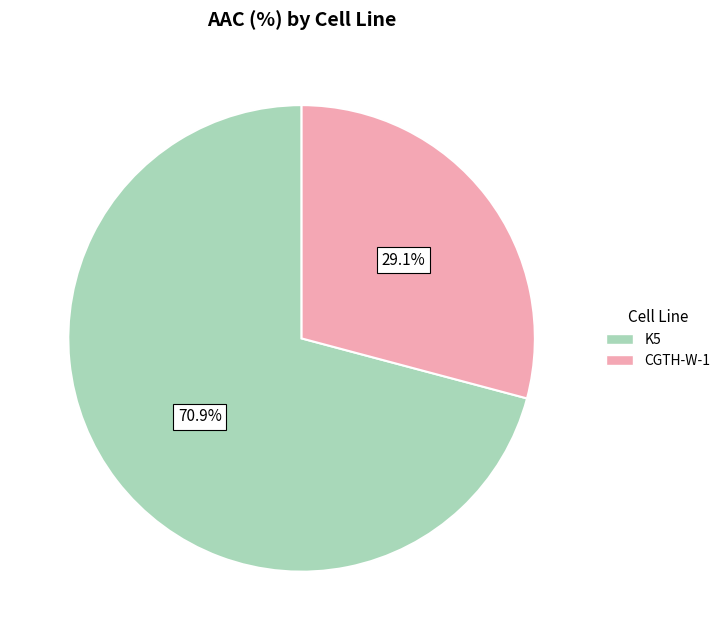

How many segments does this pie chart have?

2